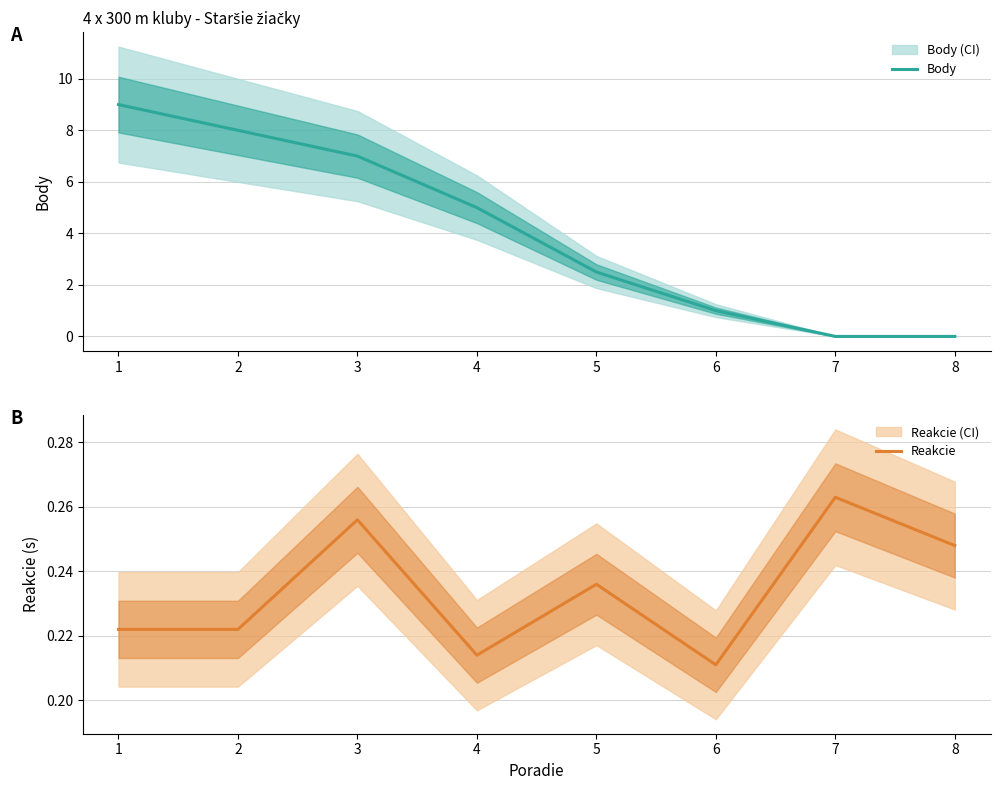

What value does the Reakcie series have at 5?

0.2